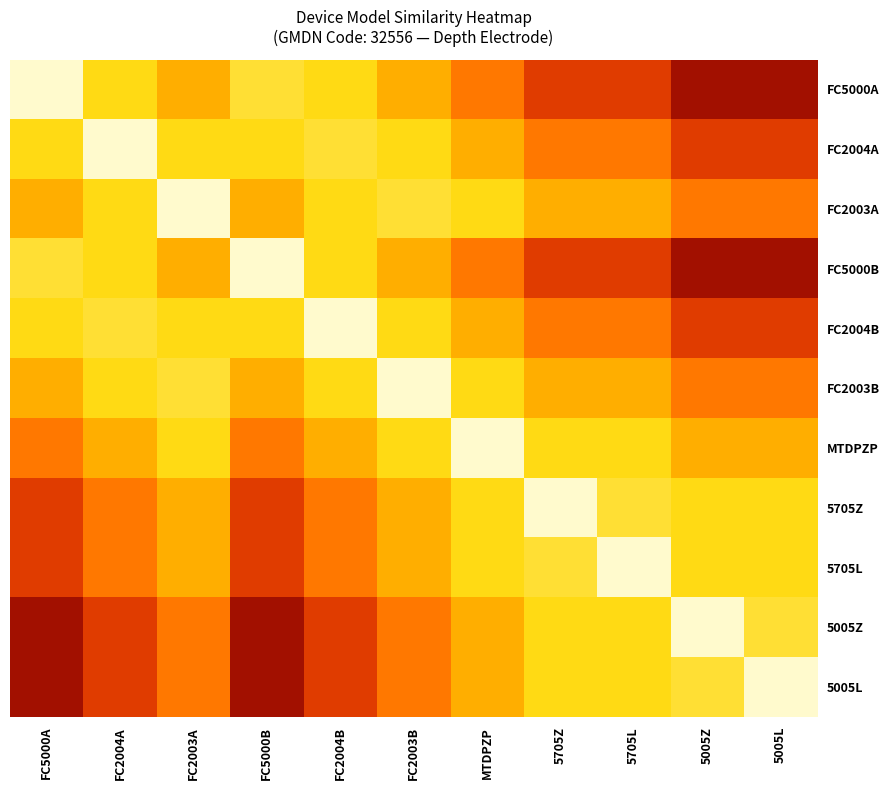

At how many categories does at least one series exceed 0?

11